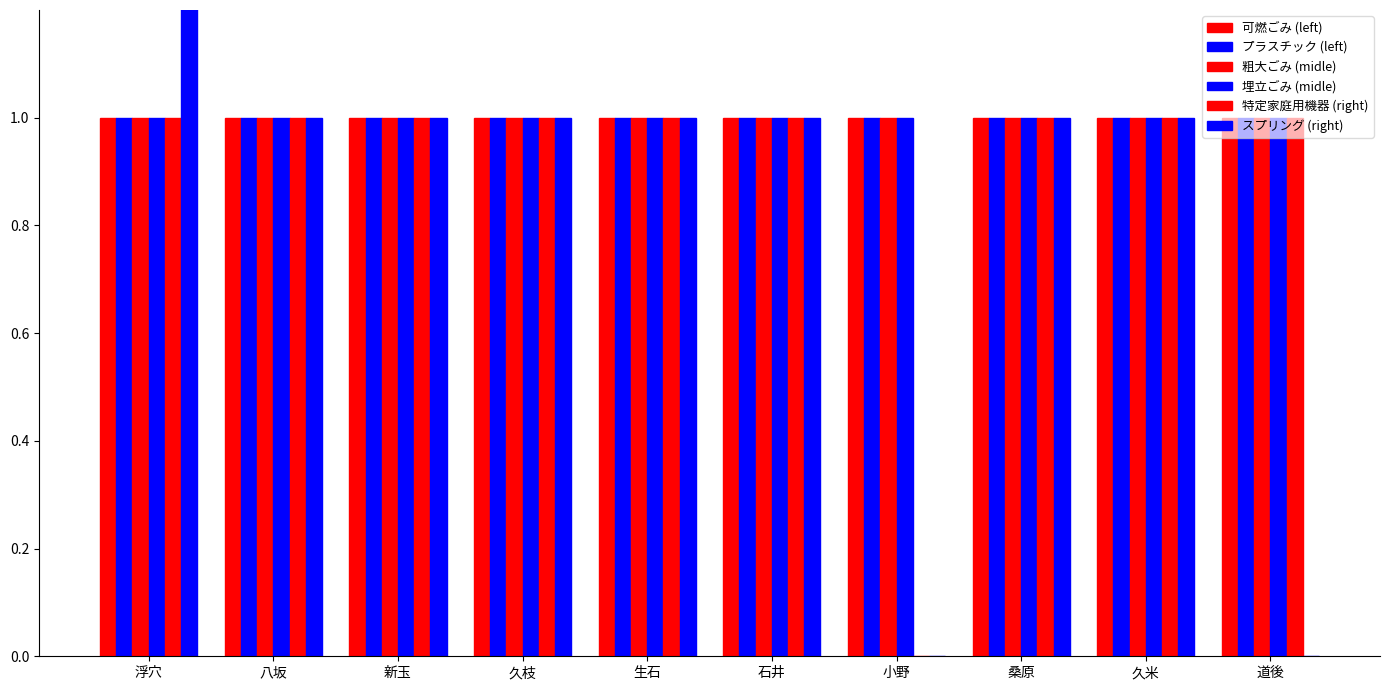

Reading left to right, list all the values displayed in this chart.

可燃ごみ (left): 1	1	1	1	1	1	1	1	1	1
プラスチック (left): 1	1	1	1	1	1	1	1	1	1
粗大ごみ (midle): 1	1	1	1	1	1	1	1	1	1
埋立ごみ (midle): 1	1	1	1	1	1	1	1	1	1
特定家庭用機器 (right): 1	1	1	1	1	1	0	1	1	1
スプリング (right): 2	1	1	1	1	1	0	1	1	0